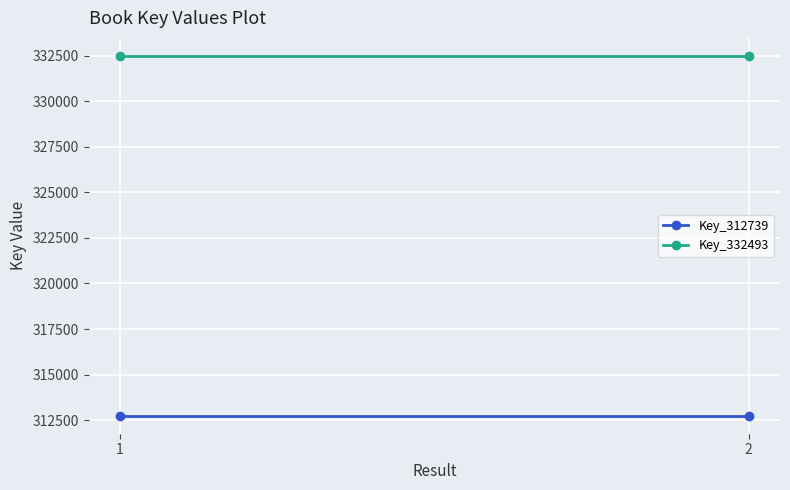

True or false: Key_312739 has a value of 509880 at 2.

False